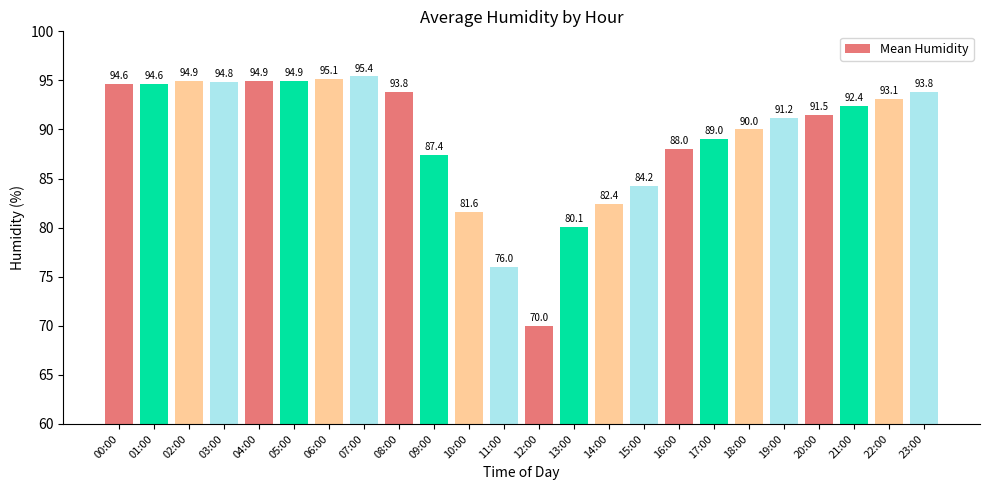

Which category has the lowest value across all series?

12:00